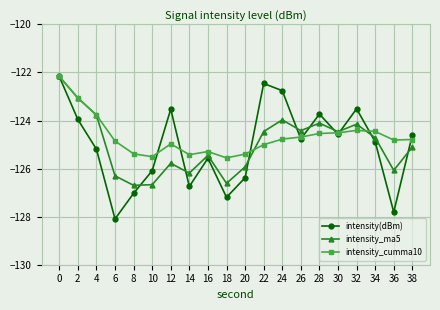

What is the spread (max minus min) of values at 22?

2.5